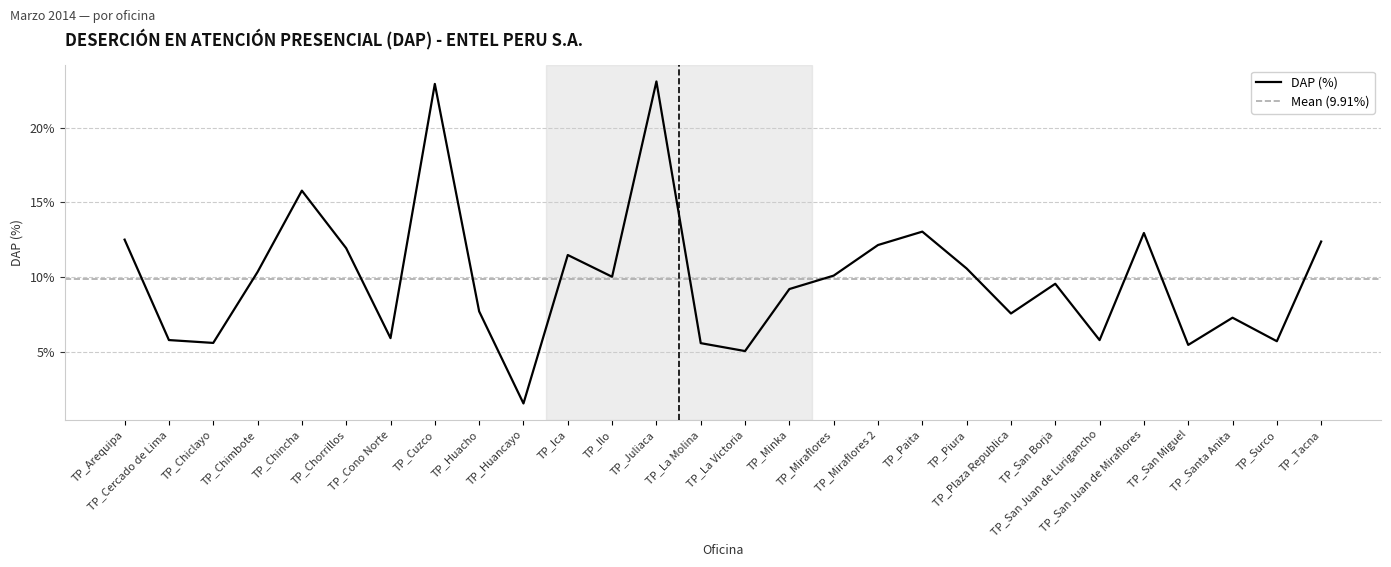

What is the label of the 13th point from the left?

TP_Juliaca